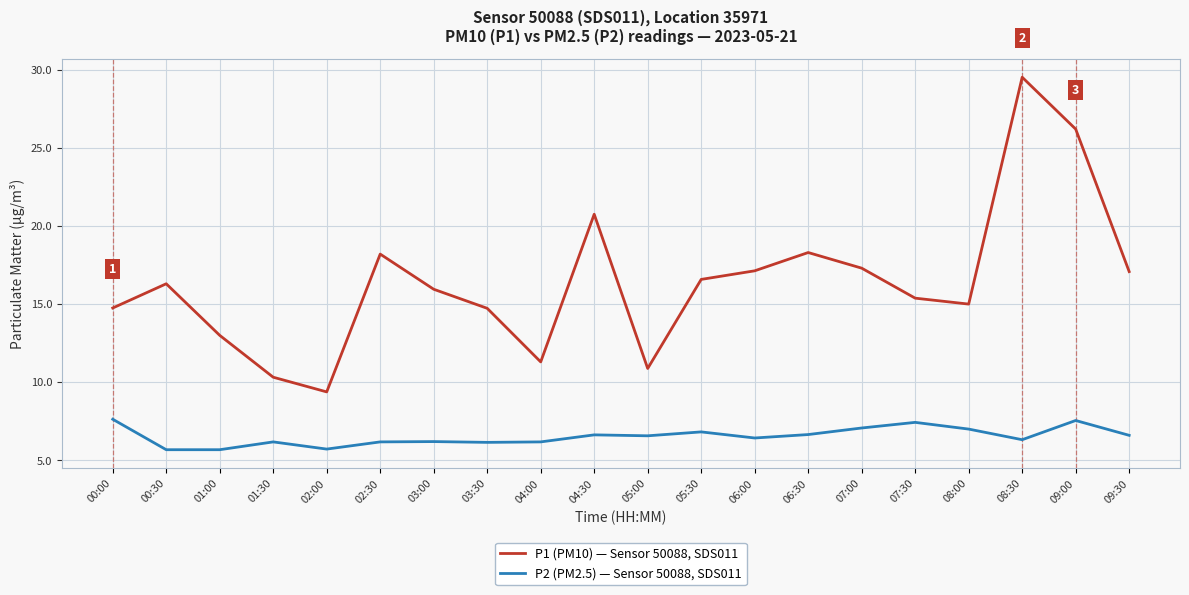

True or false: P1 (PM10) — Sensor 50088, SDS011 and P2 (PM2.5) — Sensor 50088, SDS011 intersect in this chart.

False